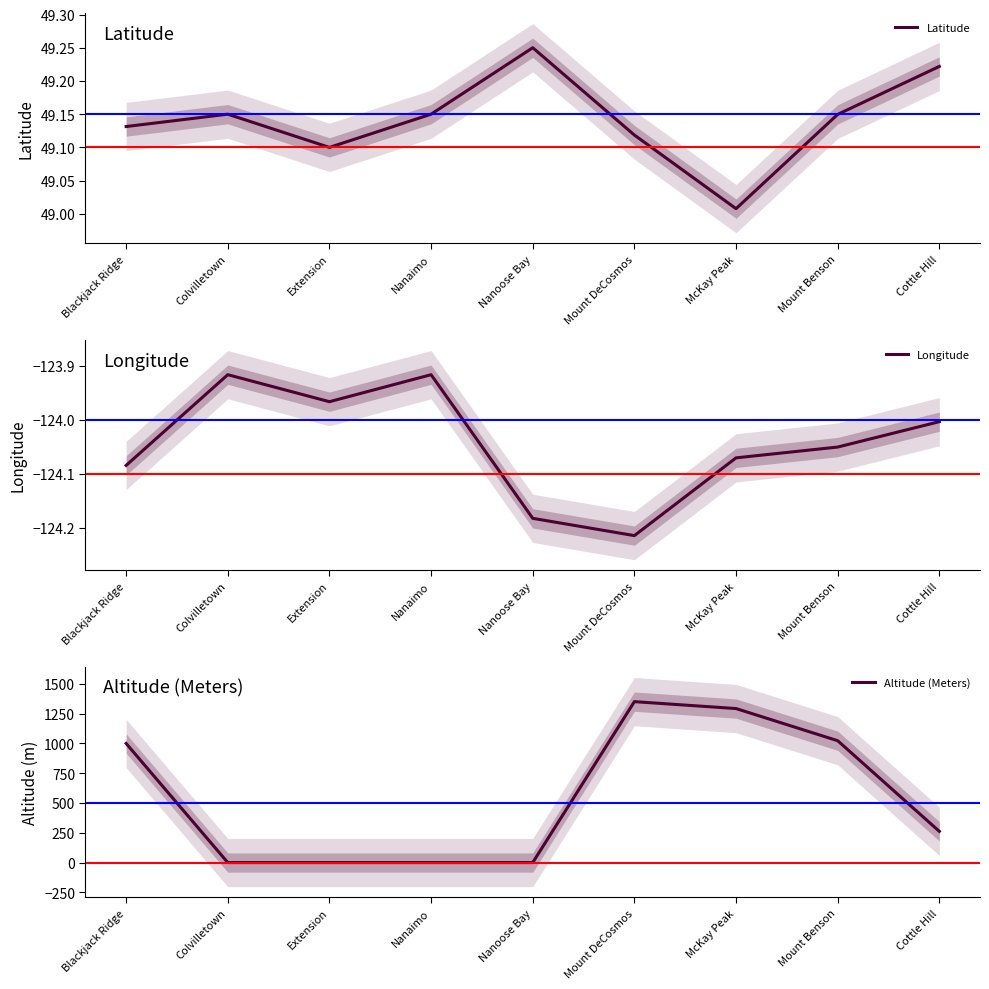

How many lines are shown in the chart?

3